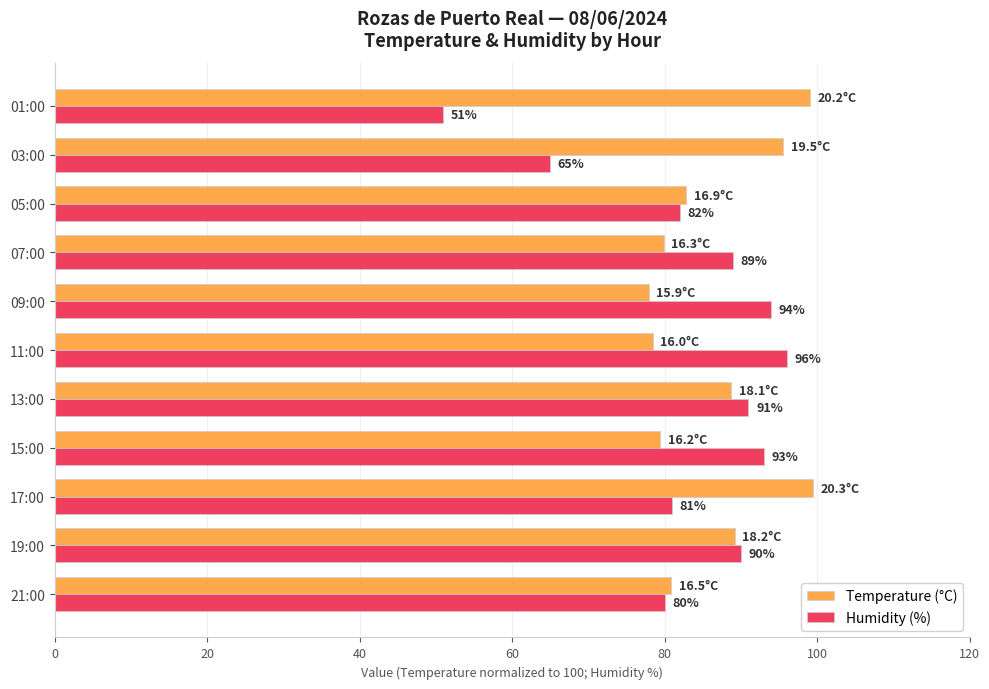

Which category has the lowest value in the Humidity (%) series?

01:00